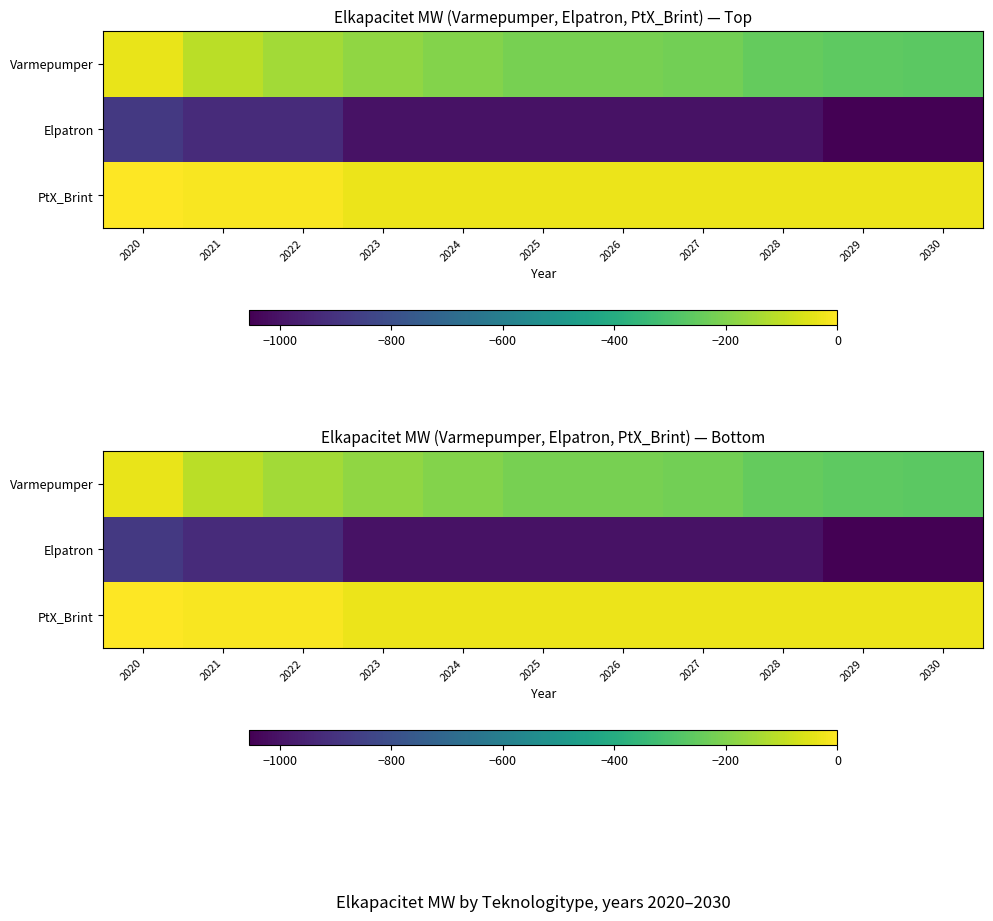

What is the sum of all Varmepumper values?

-2095.5